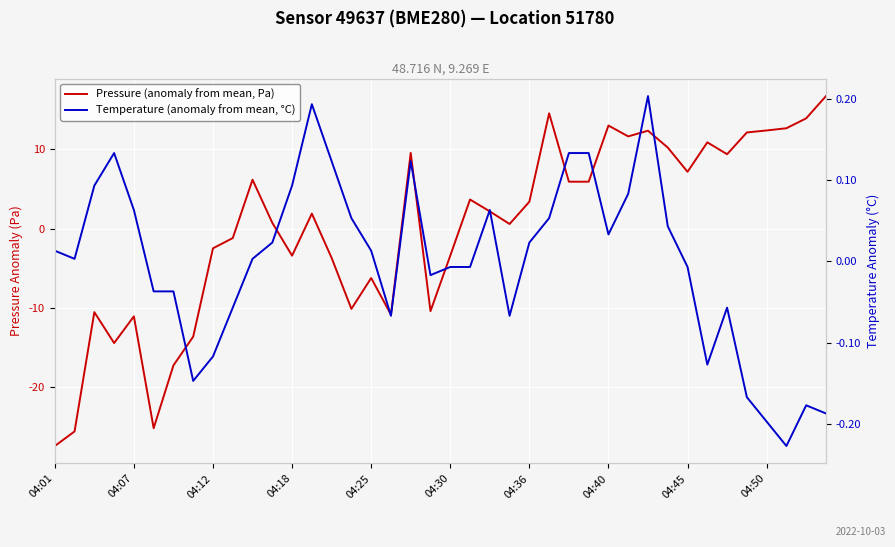

Is it true that Temperature (anomaly from mean, °C) equals -0.1 at 04:40?

False